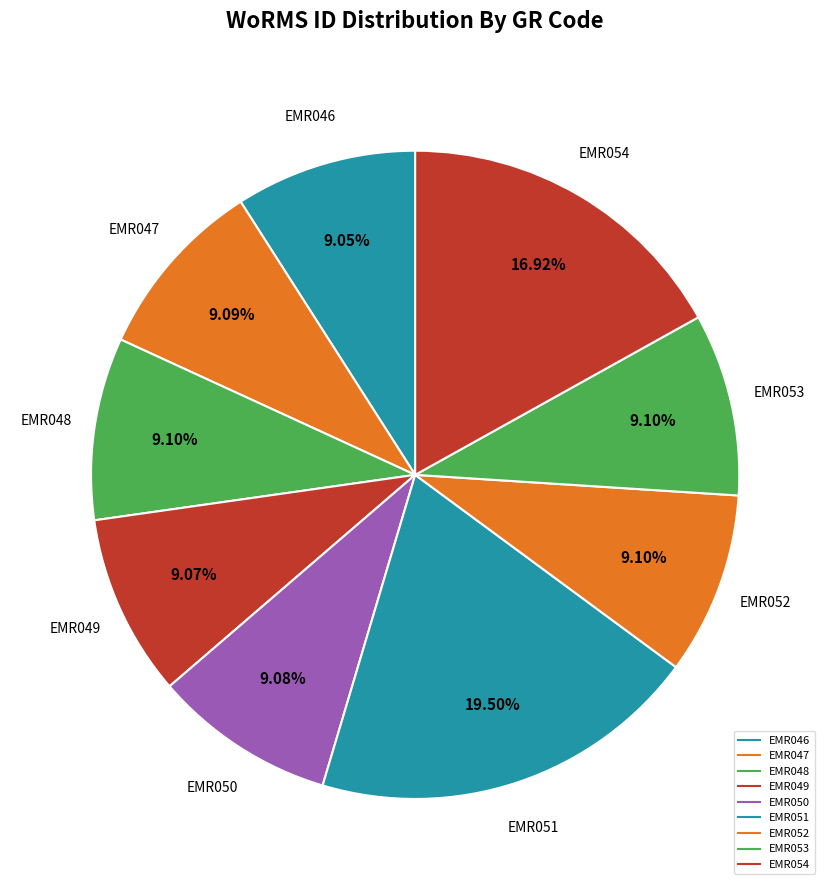

Count the number of slices in the pie.

9